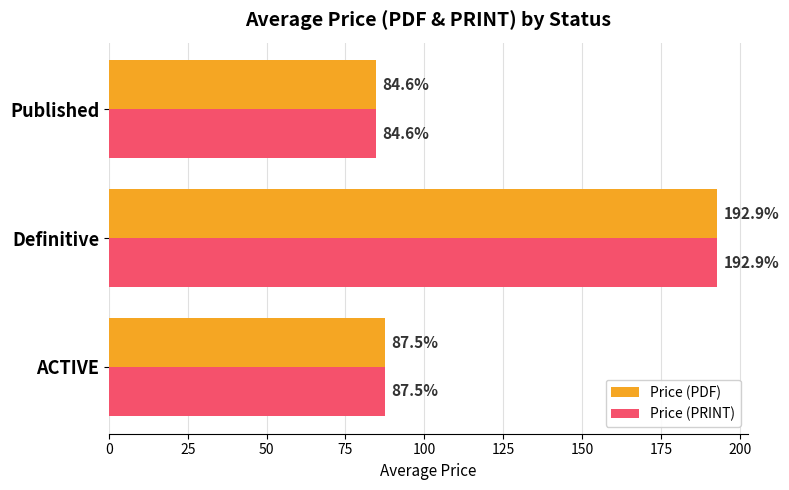

What is the sum of all Price (PRINT) values?

365.0